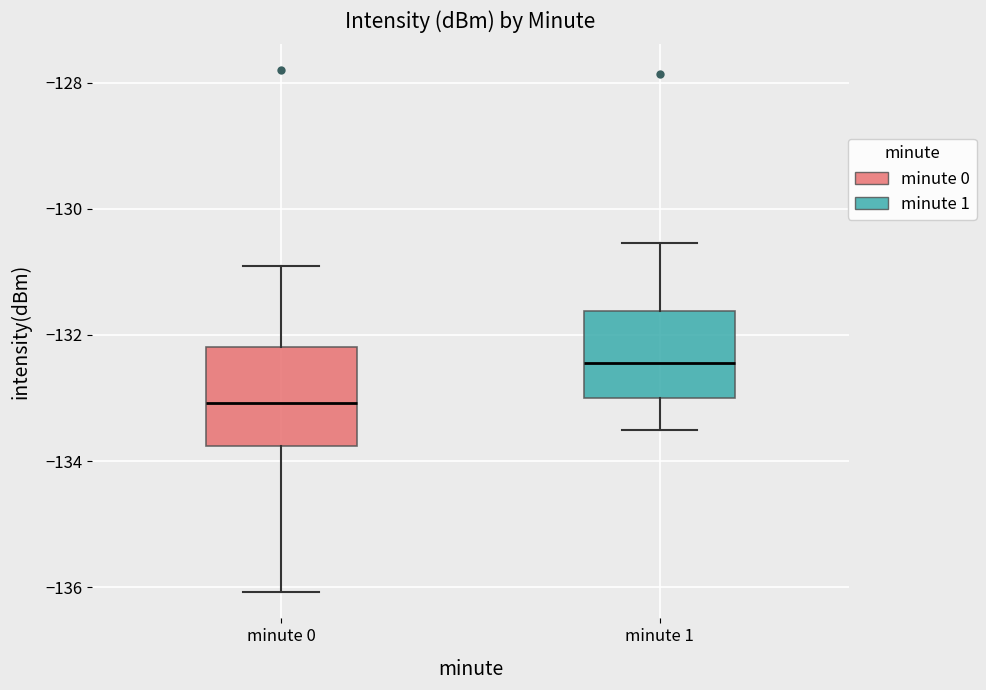

Which box's median line is the highest?

minute 1